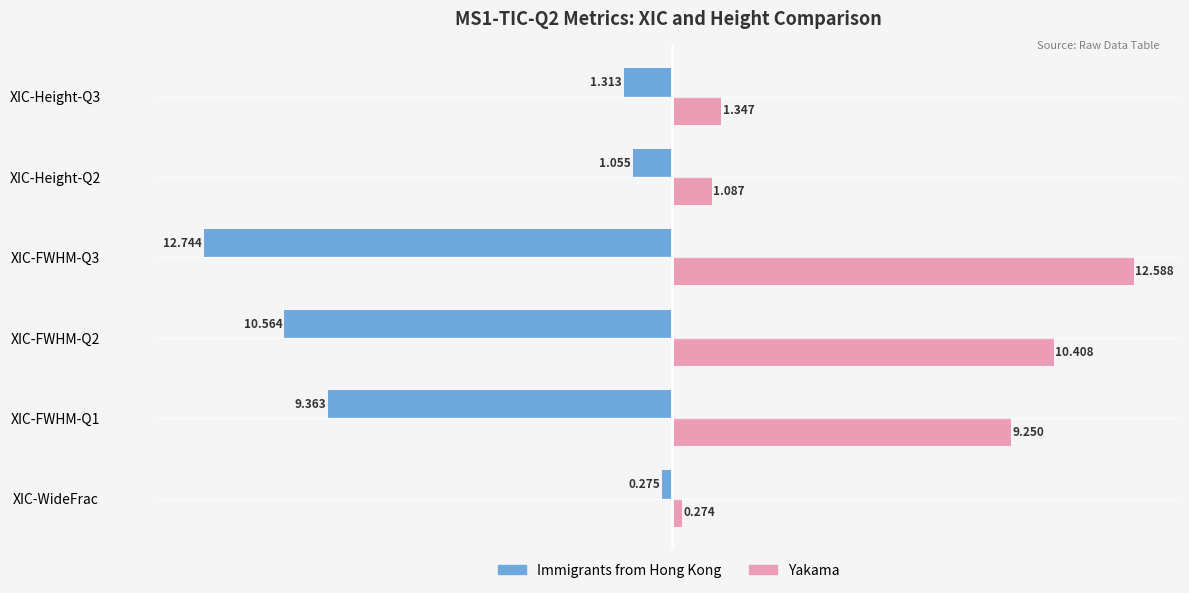

Which category has the lowest value across all series?

XIC-FWHM-Q3